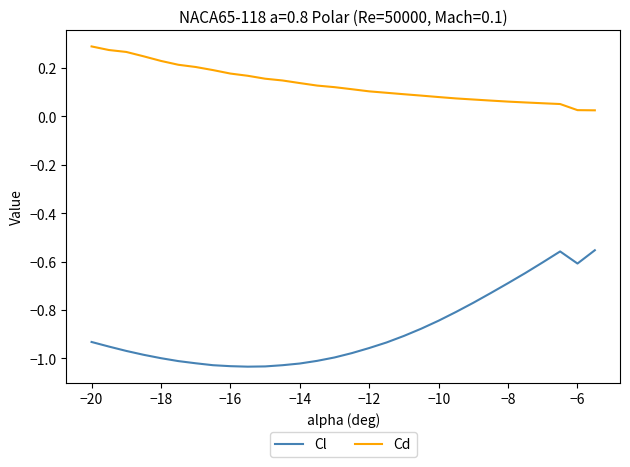

Which series has the widest spread of values?

Cl